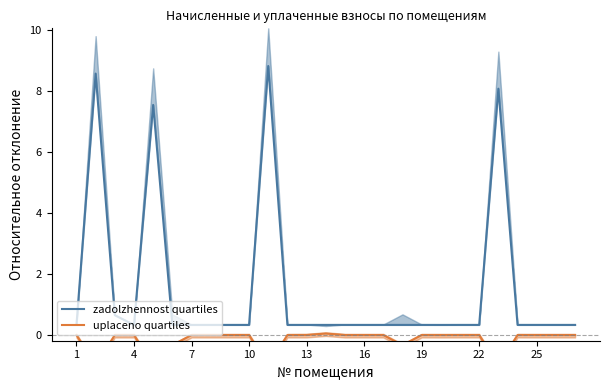

True or false: zadolzhennost quartiles and uplaceno quartiles intersect in this chart.

False